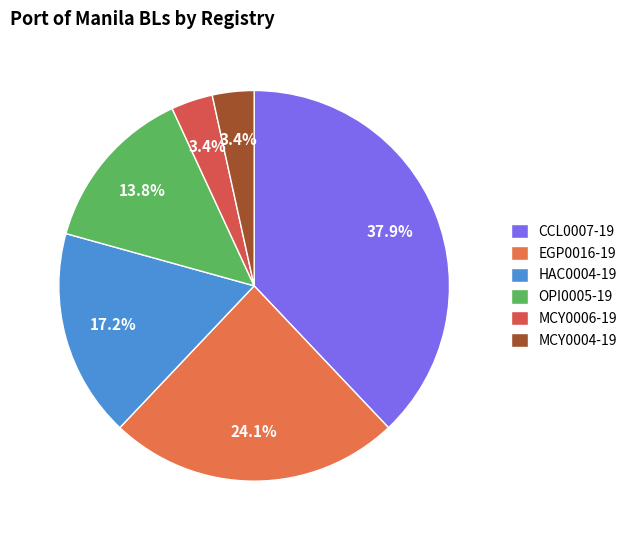

How many segments does this pie chart have?

6